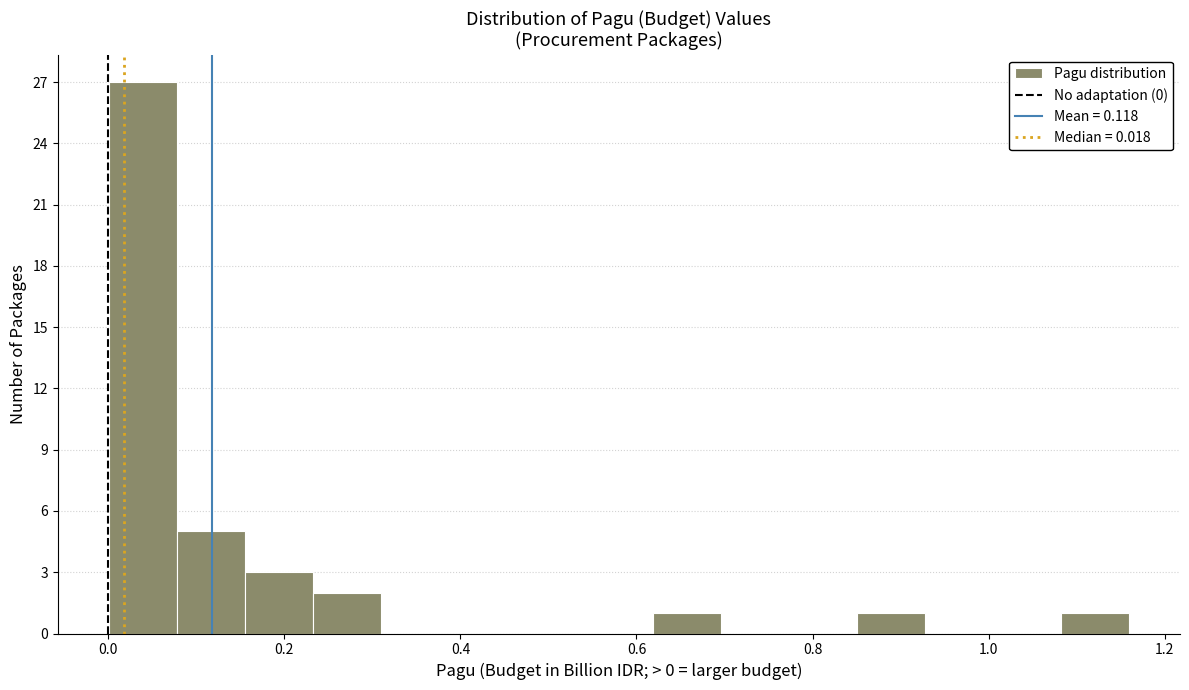

Around what value on the x-axis is the tallest bar? Give the approximate position of its centre, as read against the axis.

0.04